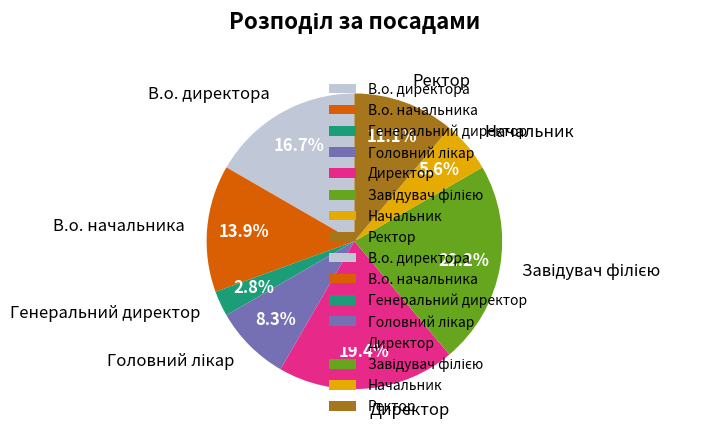

Which has a higher value, Начальник or Ректор?

Ректор